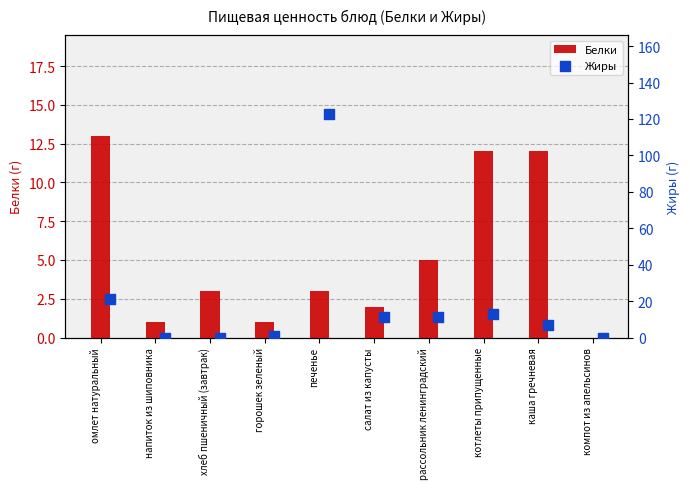

What is the sum of all Белки values?

52